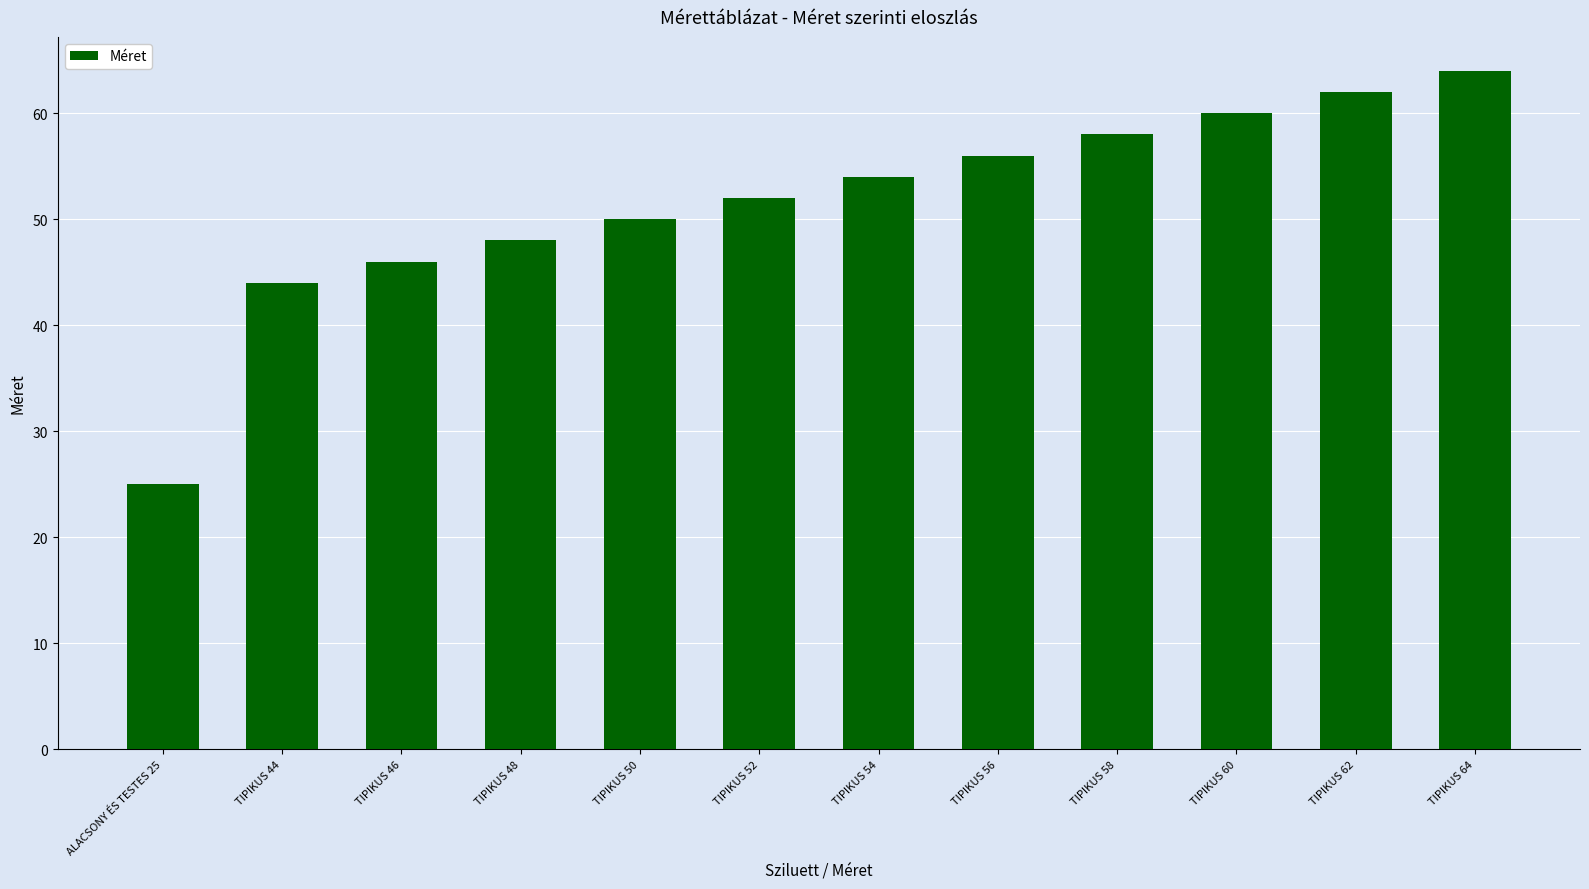

How many series are shown in this chart?

1